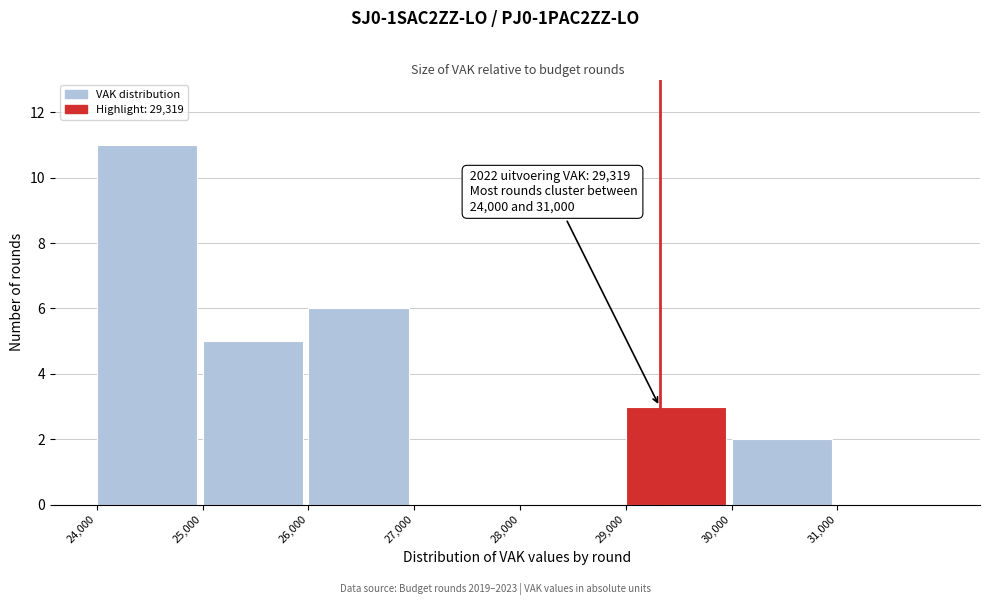

Which range on the x-axis has the tallest bar?

24000 to 25000